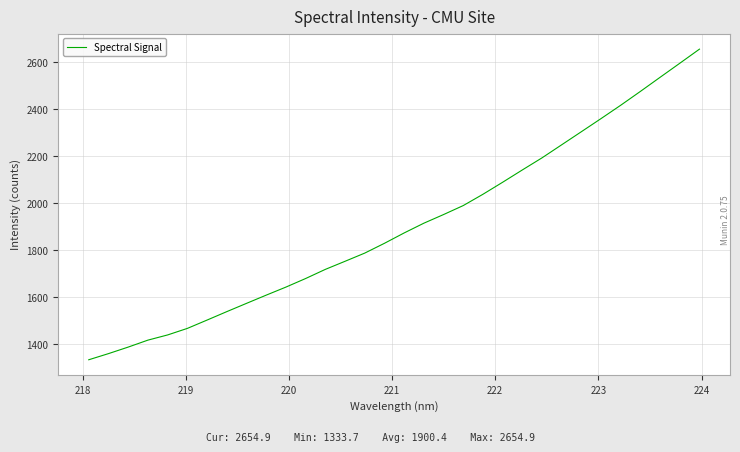

What is the difference between the maximum and minimum values?

1321.3